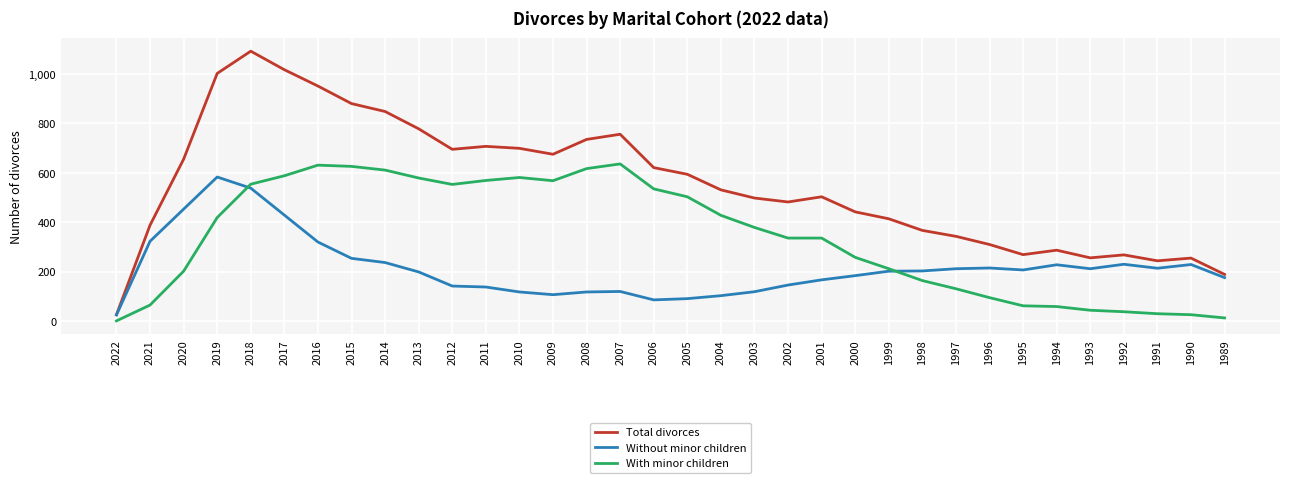

True or false: Without minor children has more than 2 points higher than both neighbors.

True